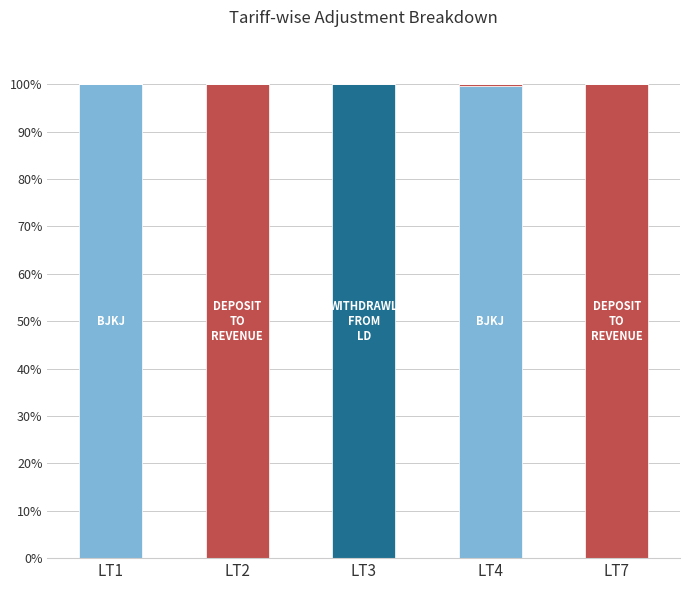

What is the total value across all series at LT1?

100.0